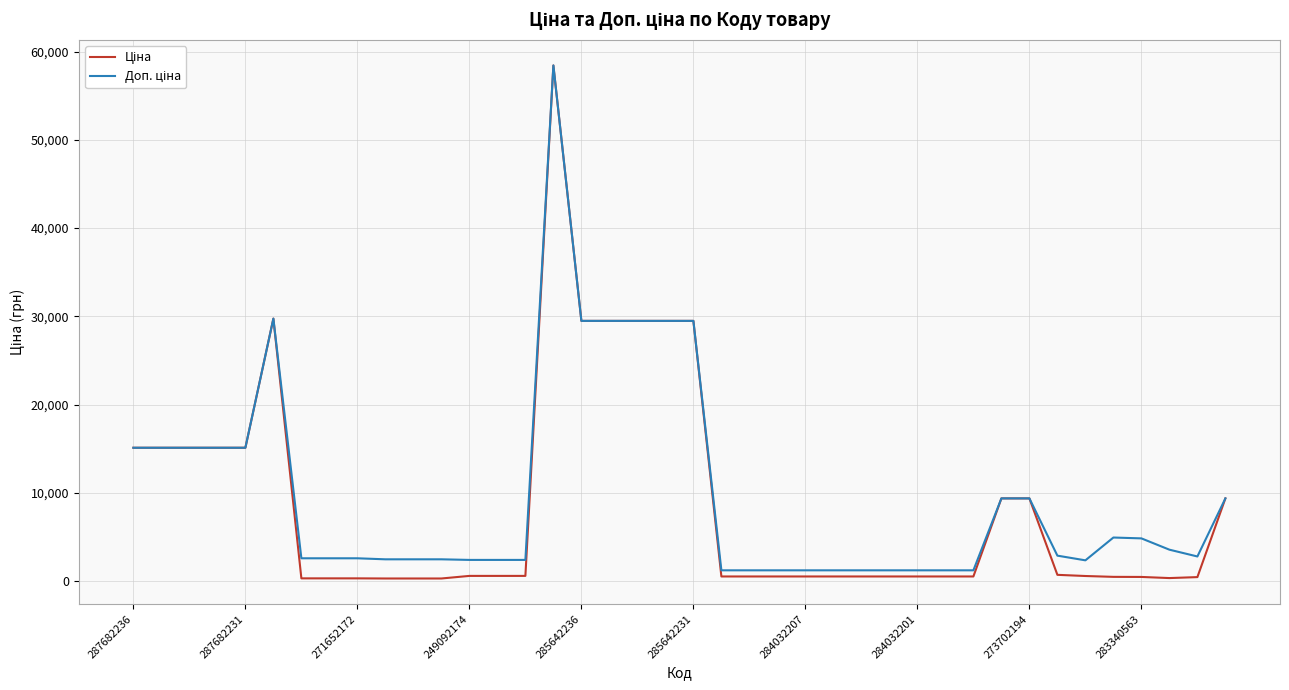

How many lines are shown in the chart?

2